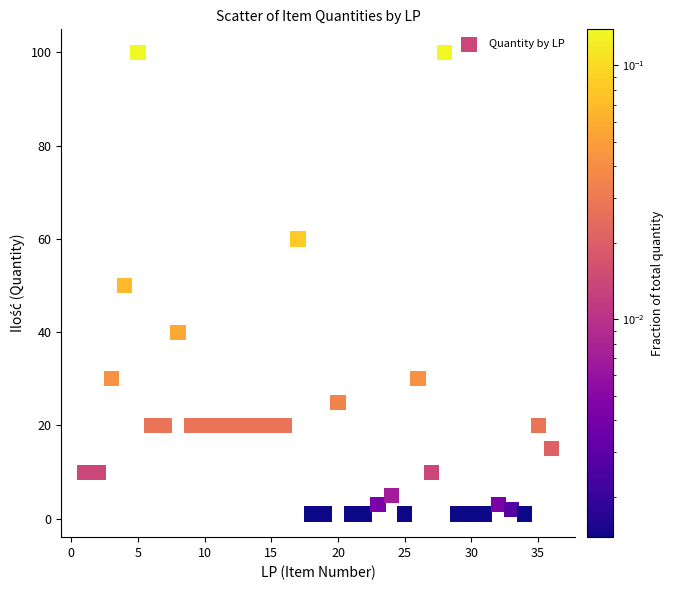

What is the range of Y values (max minus min)?

99